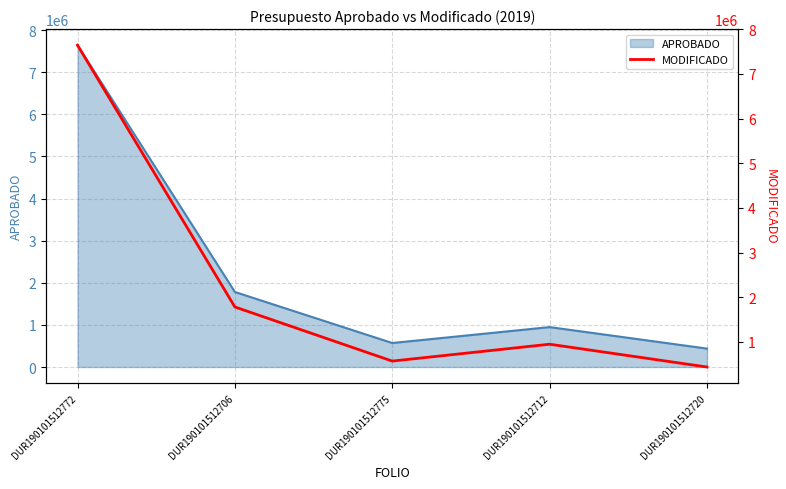

Rank the categories by value from highest to lowest.

DUR190101512772, DUR190101512706, DUR190101512712, DUR190101512775, DUR190101512720